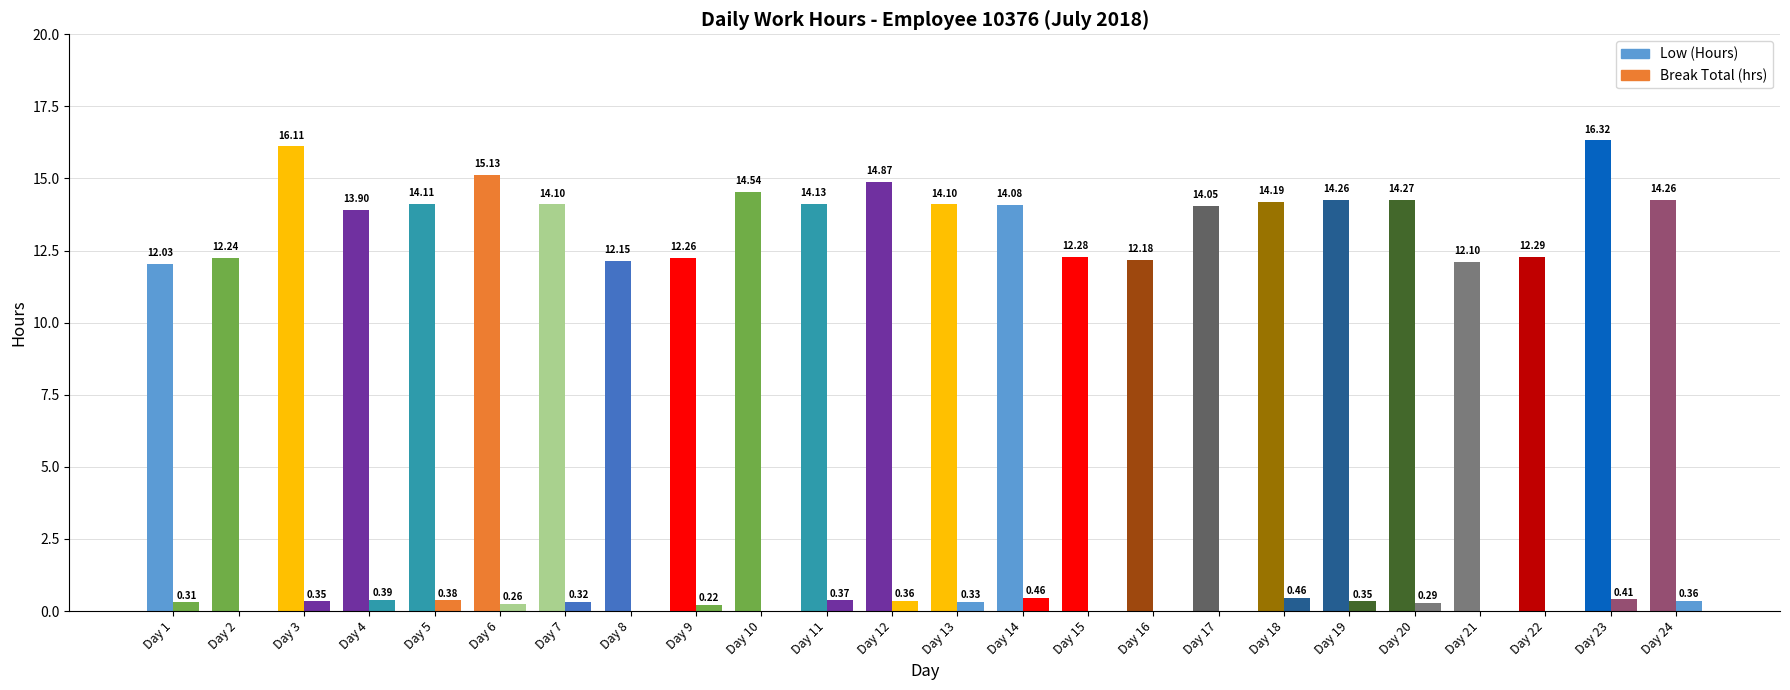

What value does the Break Total (hrs) series have at 13?

0.3